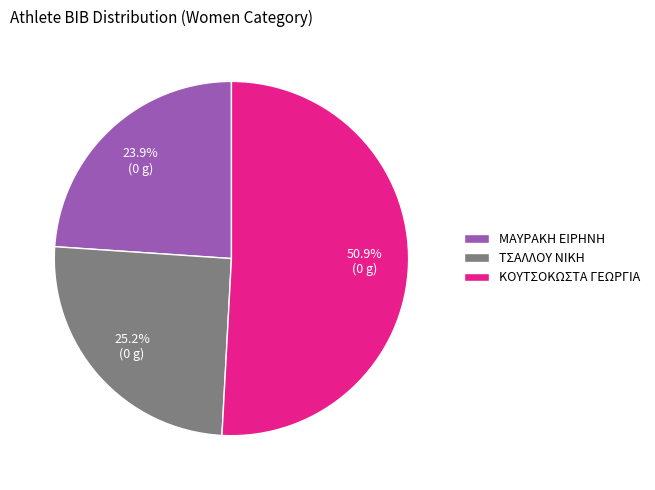

How many segments does this pie chart have?

3